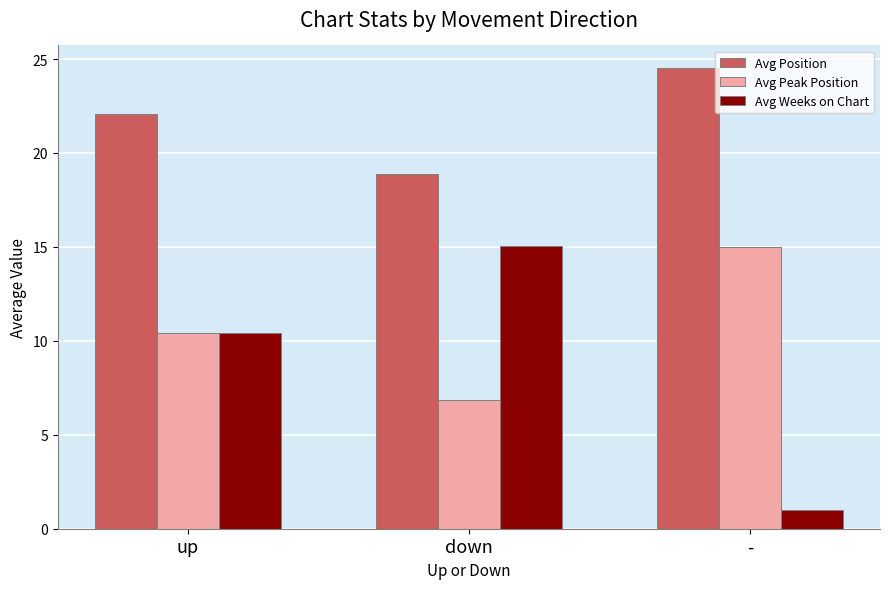

What is the difference between the highest and lowest values at down?

12.0